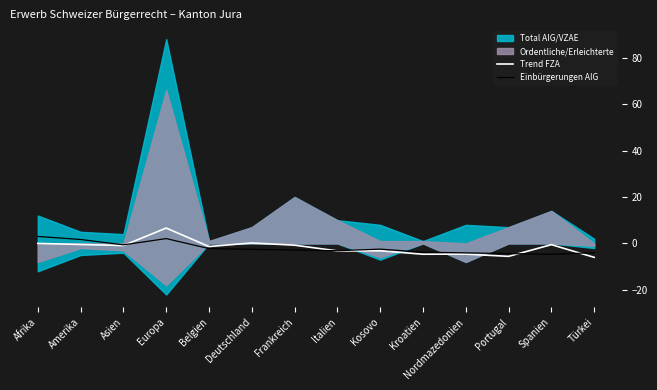

What value does the Trend FZA series have at Portugal?

-5.6